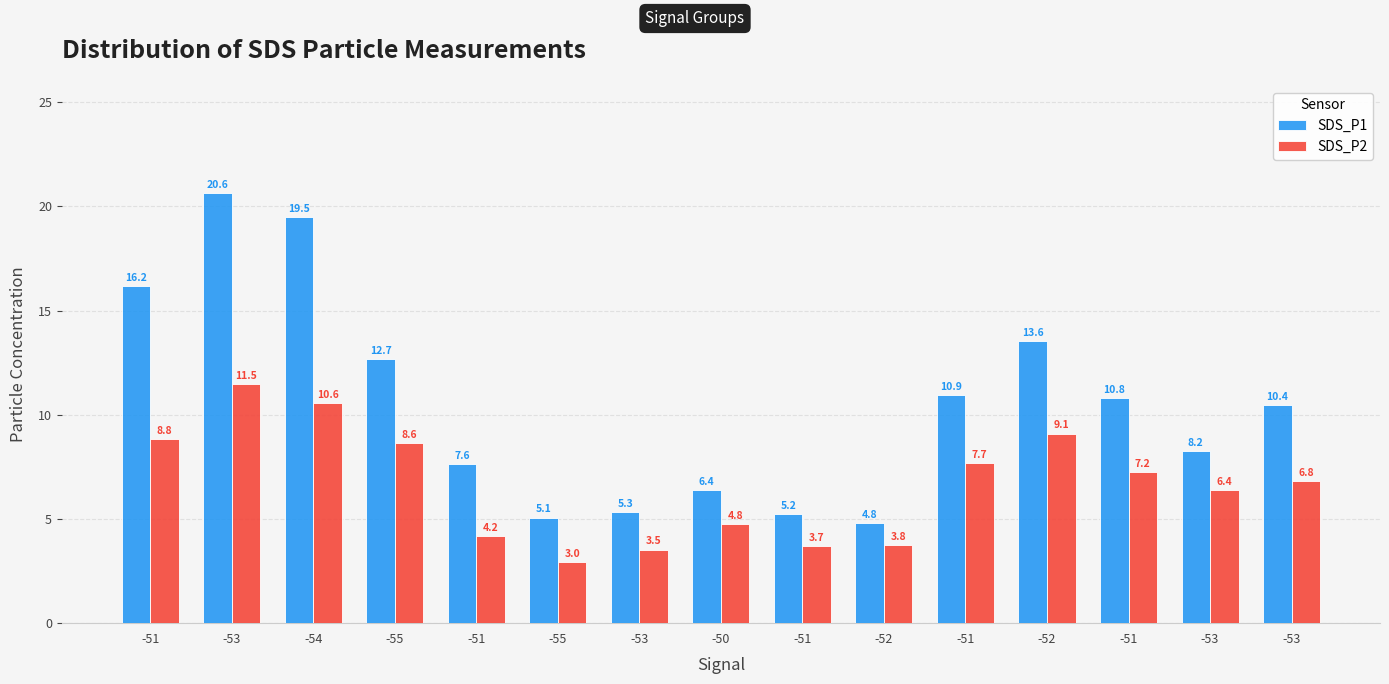

Reading right to left, list all the values displayed in this chart.

SDS_P1: 10.4	8.2	10.8	13.6	10.9	4.8	5.2	6.4	5.3	5.1	7.6	12.7	19.5	20.6	16.2
SDS_P2: 6.8	6.4	7.2	9.1	7.7	3.8	3.7	4.8	3.5	3.0	4.2	8.6	10.6	11.5	8.8